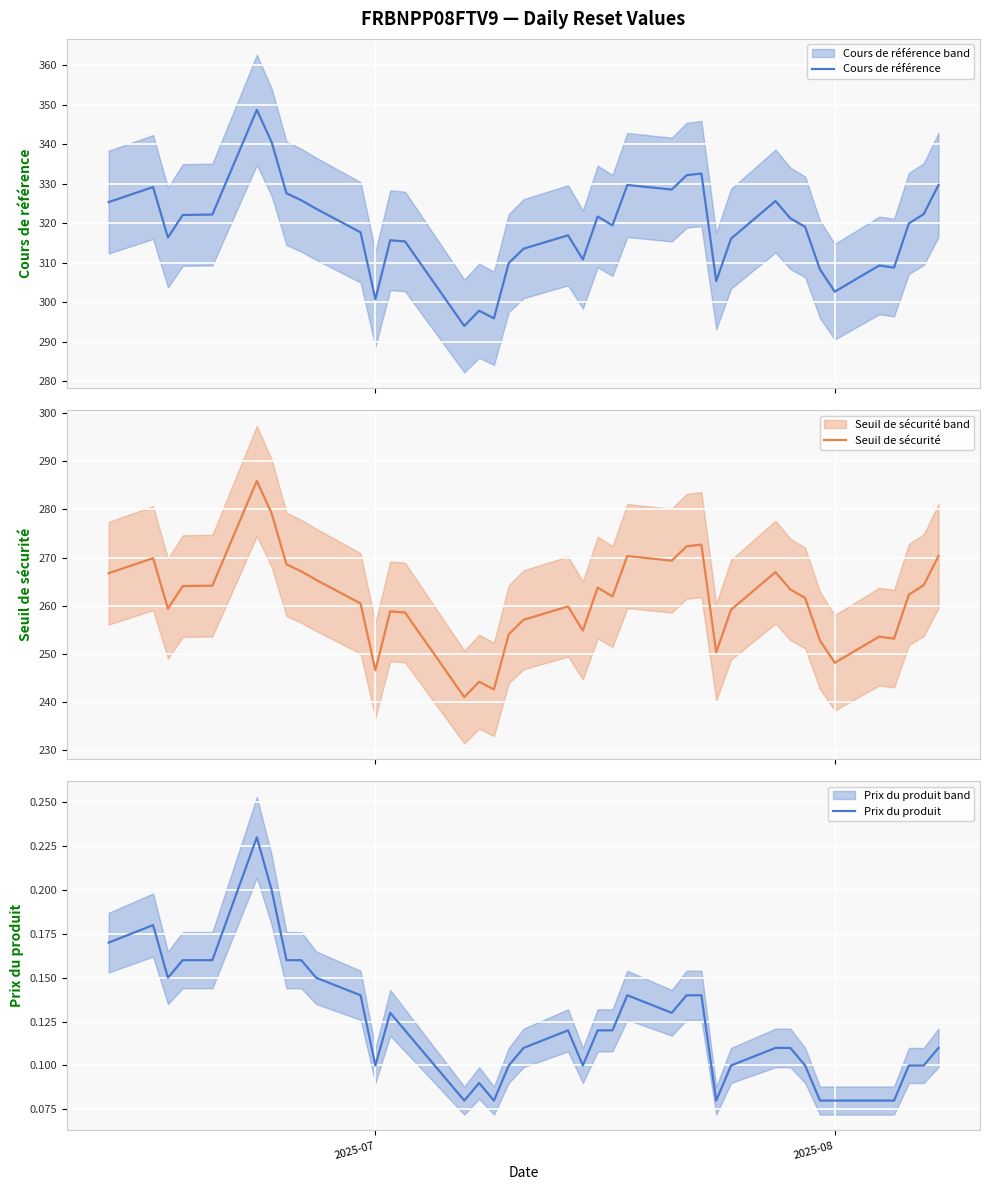

What is the maximum value for Cours de référence?

348.7